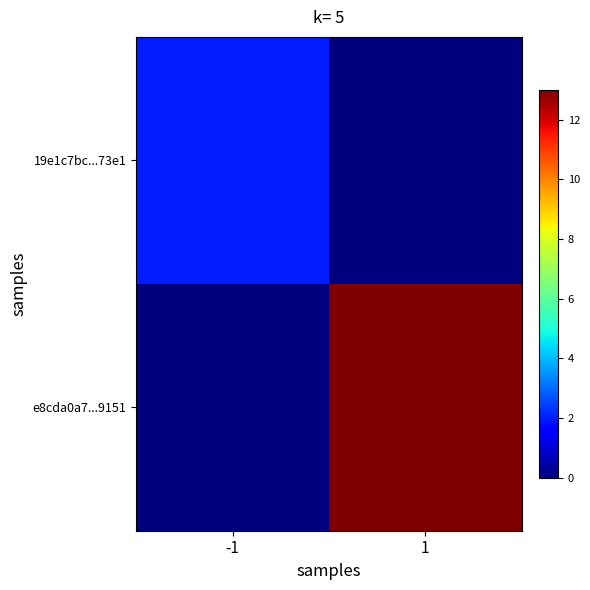

What is the spread (max minus min) of values at 1?

13